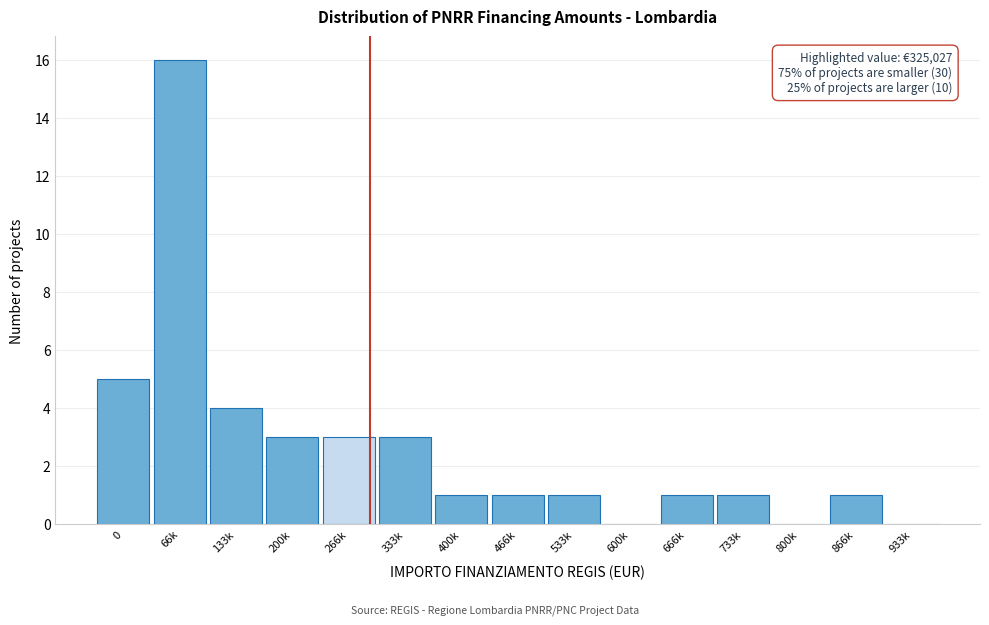

Reading right to left, extract all data points from this chart.

933k=0	866k=1	800k=0	733k=1	666k=1	600k=0	533k=1	466k=1	400k=1	333k=3	266k=3	200k=3	133k=4	66k=16	0=5